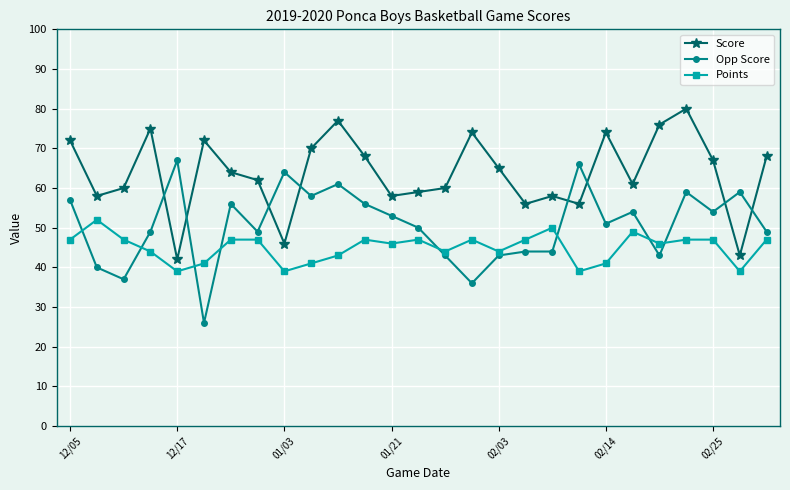

What is the minimum value shown in the chart?

26